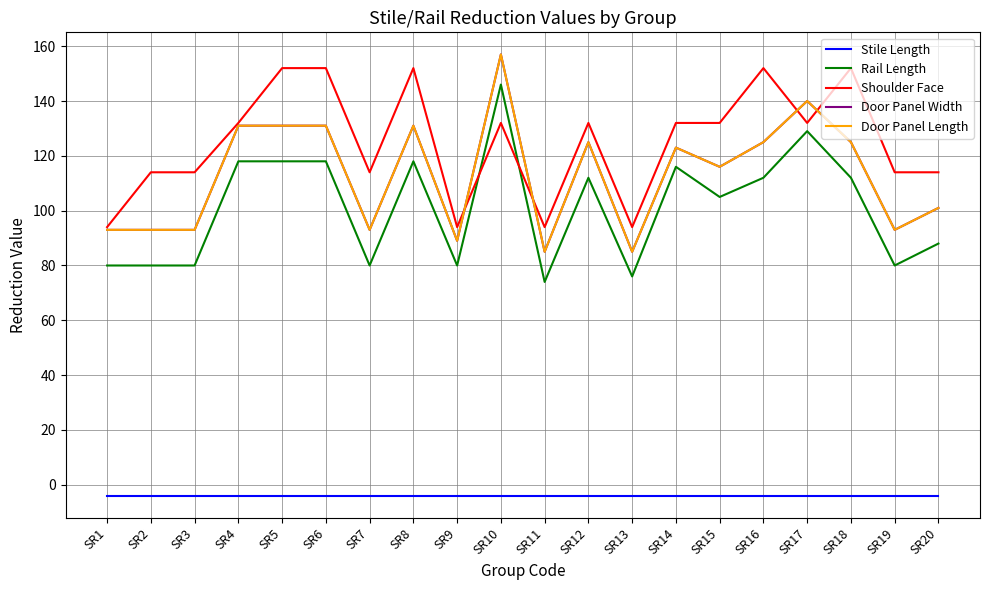

Does the chart display data point markers on the line(s)?

No